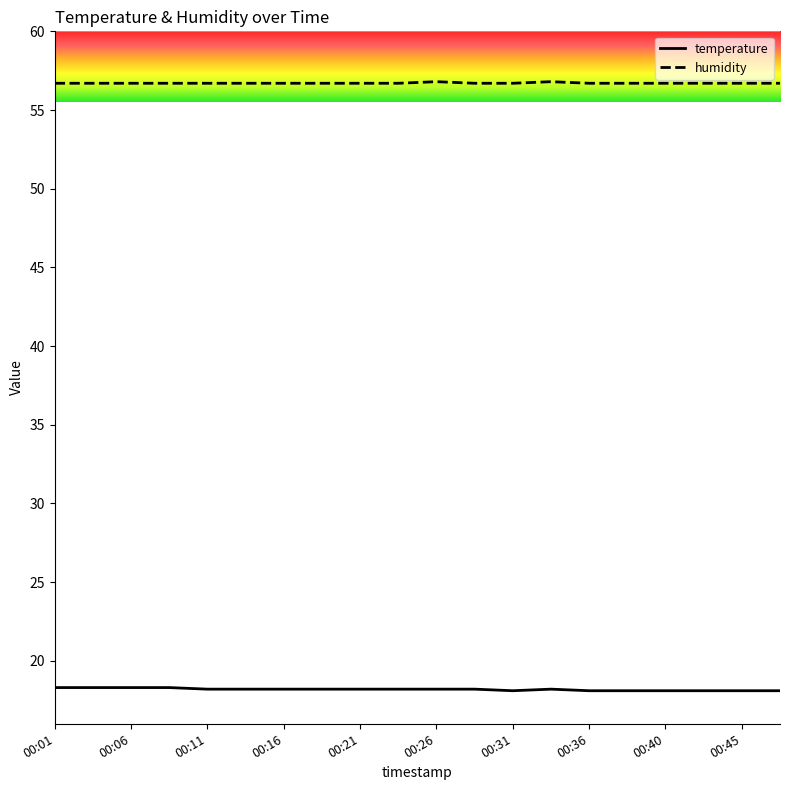

Rank the series by their average value, from lowest to highest.

temperature, humidity